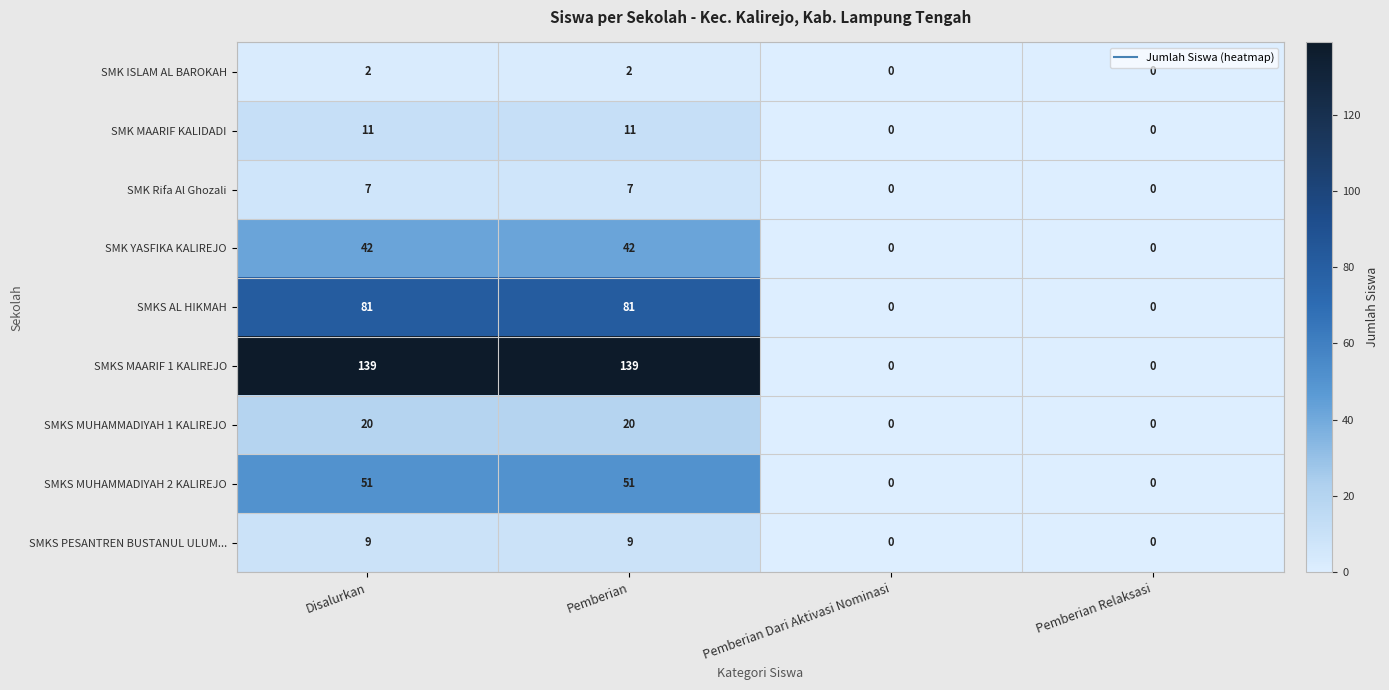

What is the sum of the SMKS MUHAMMADIYAH 1 KALIREJO values at Disalurkan and Pemberian Dari Aktivasi Nominasi?

20